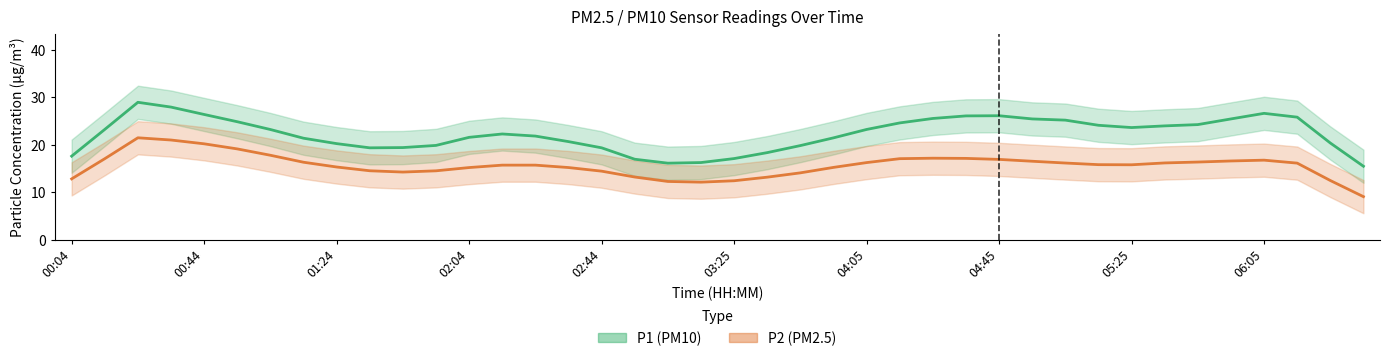

Is it true that P1 equals 30.2 at 02:04?

False